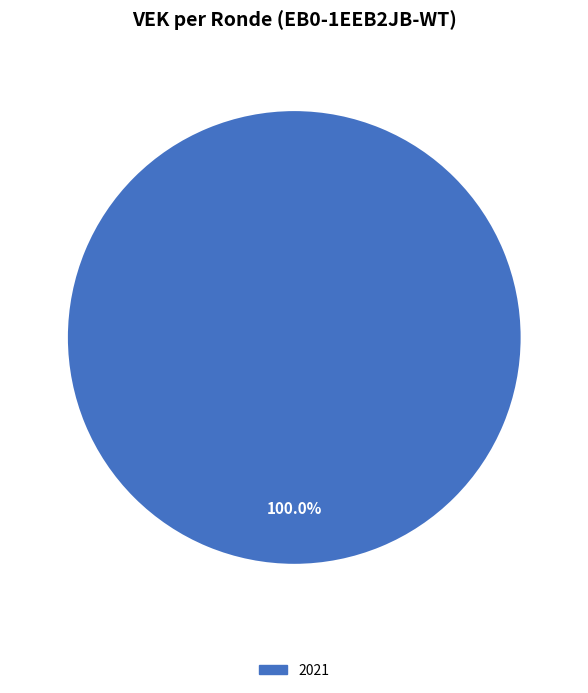

Does any single category account for the majority?

Yes